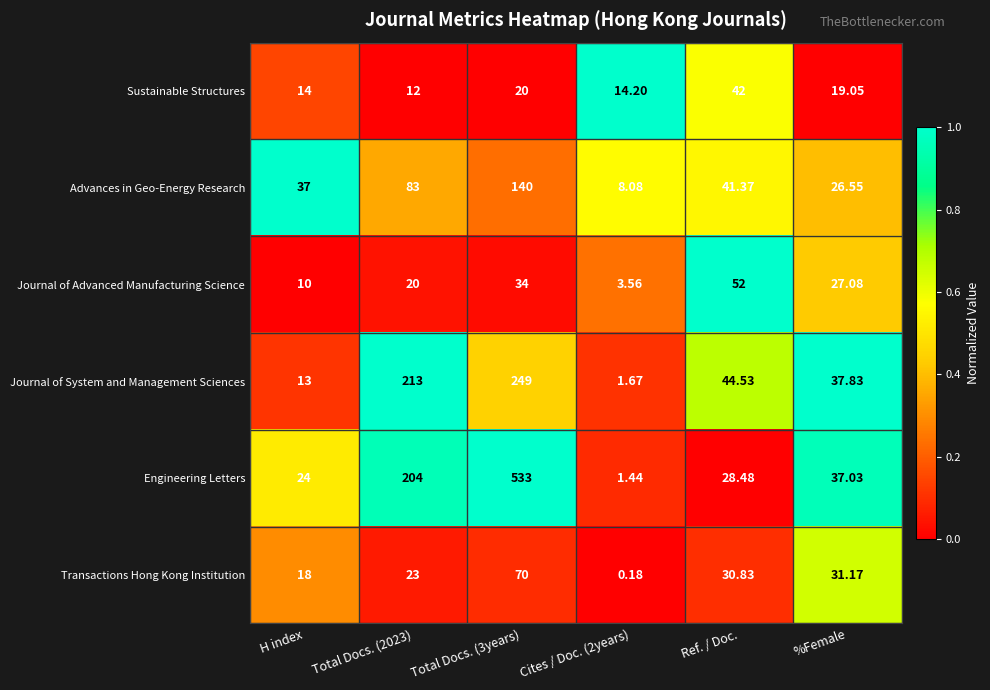

Which series has the largest range (max minus min)?

Engineering Letters